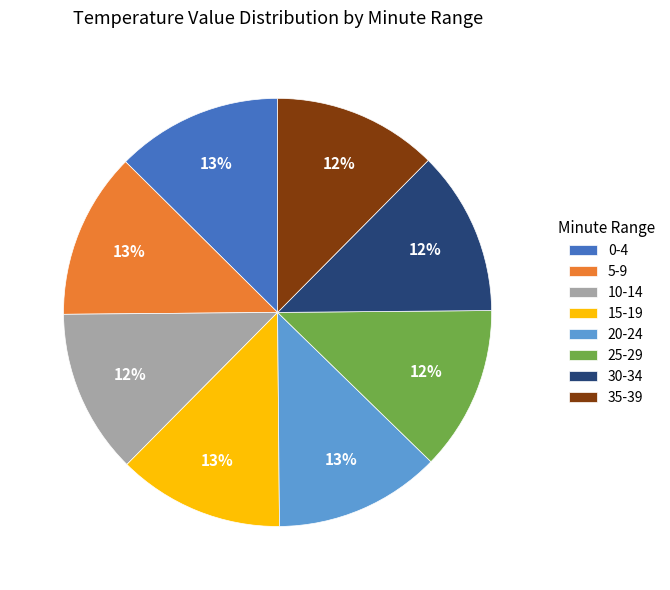

To the nearest percent, what is the combined percentage of 0-4 and 35-39?

25%